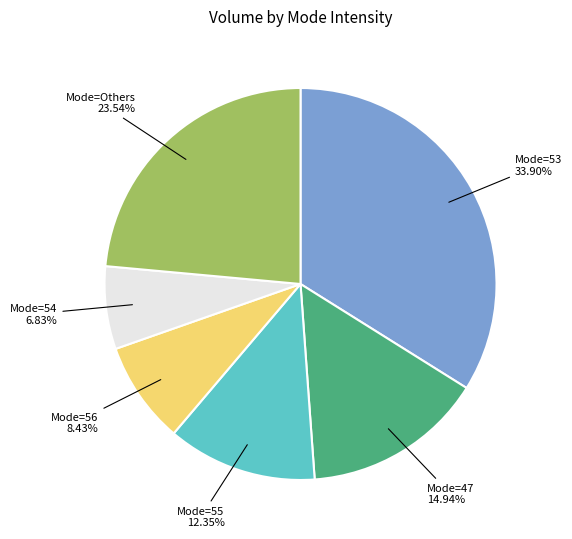

Which has a higher value, Mode=47 14.94% or Mode=53 33.90%?

Mode=53 33.90%